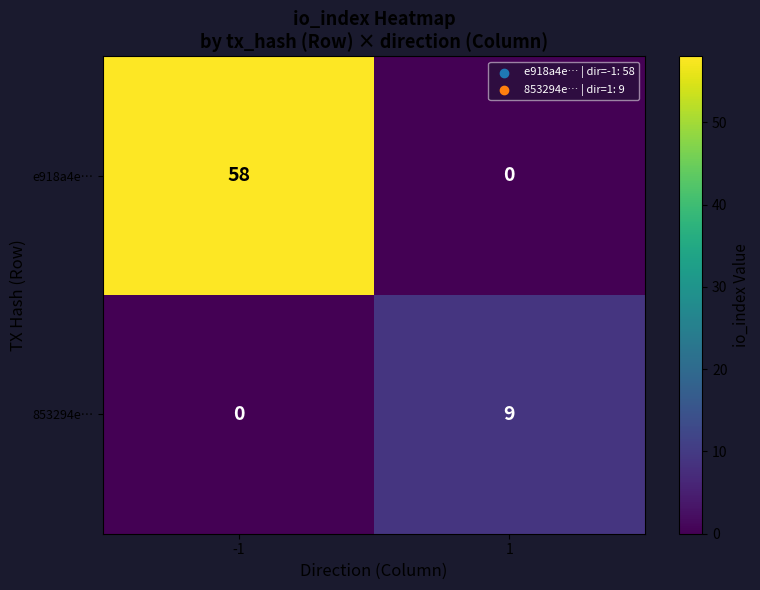

At which category is the sum across all series the highest?

-1